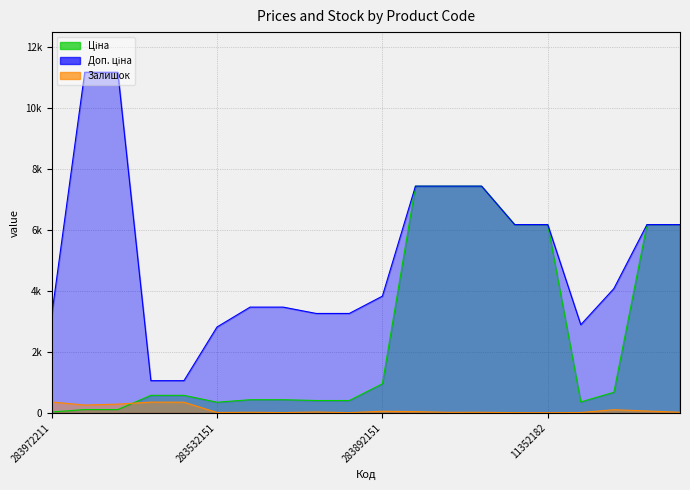

True or false: Доп. ціна and Ціна cross at least once.

False